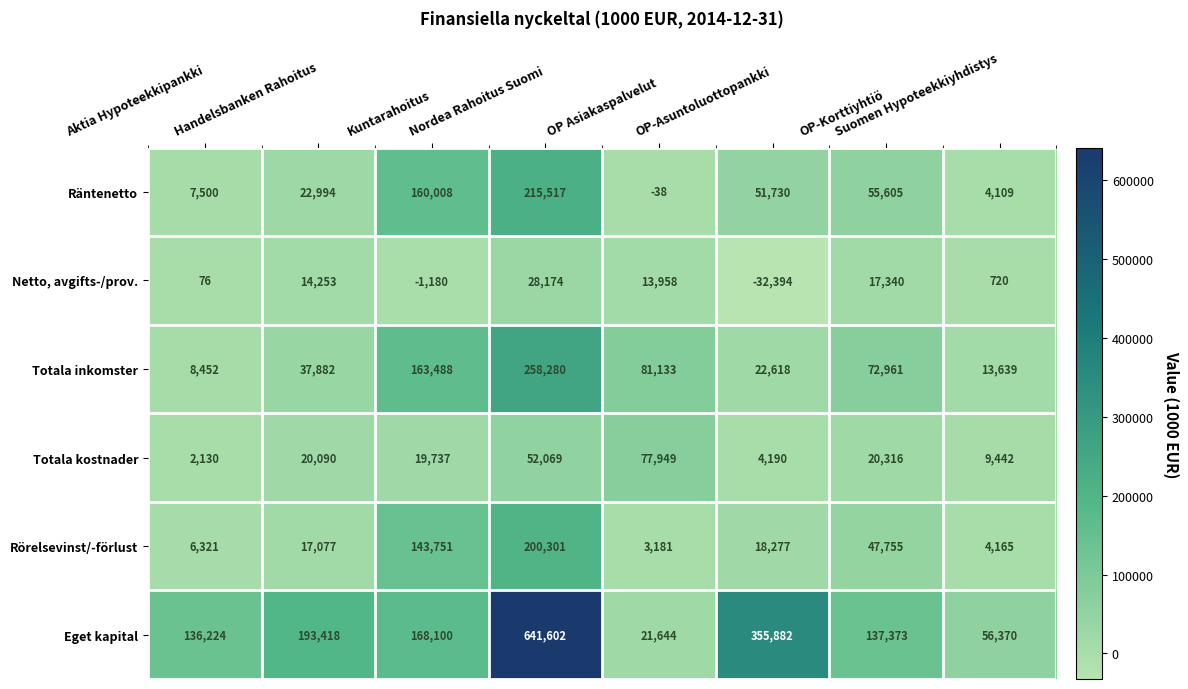

What is the difference between the maximum and second lowest values in the Rörelsevinst/-förlust series?

196136